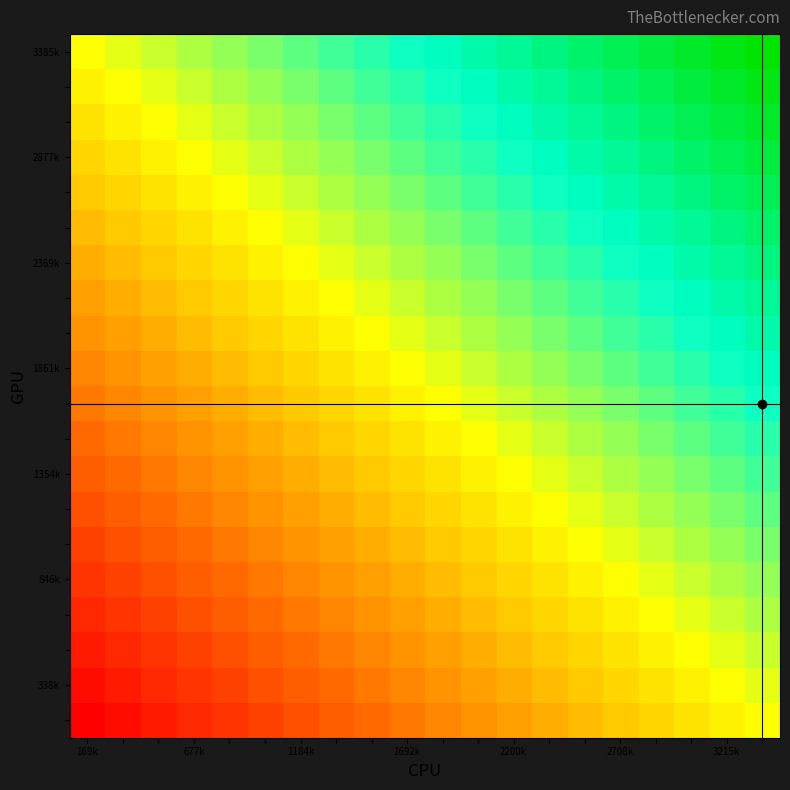

At how many categories does at least one series exceed 0?

19